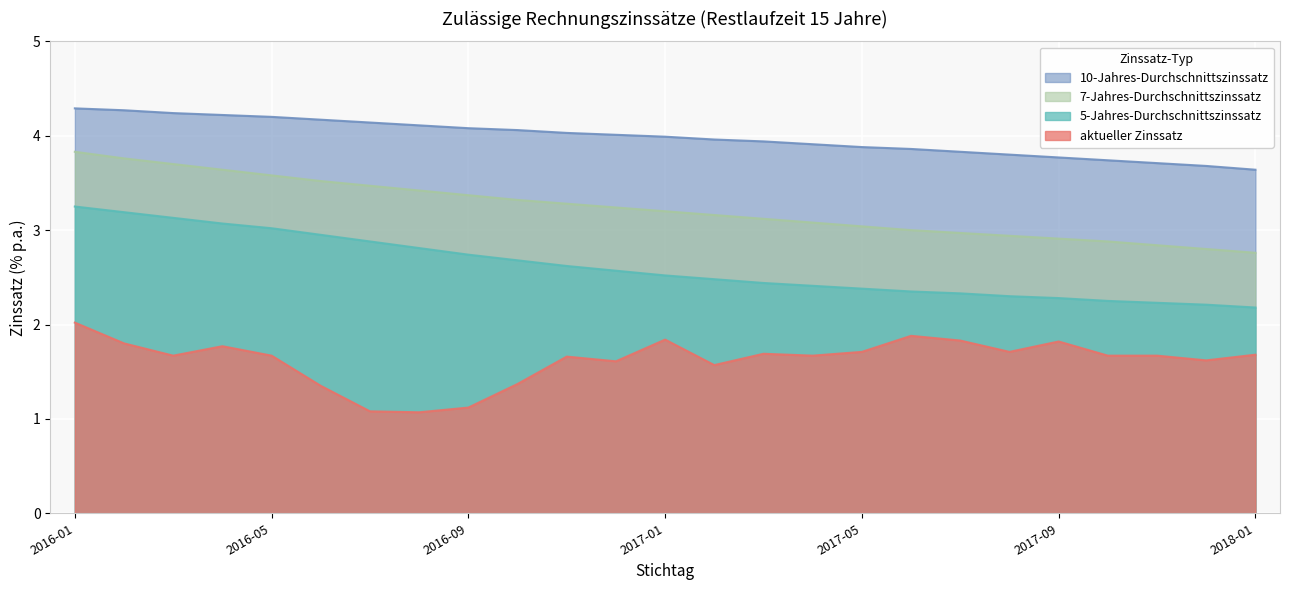

What is the smallest value displayed?

1.1